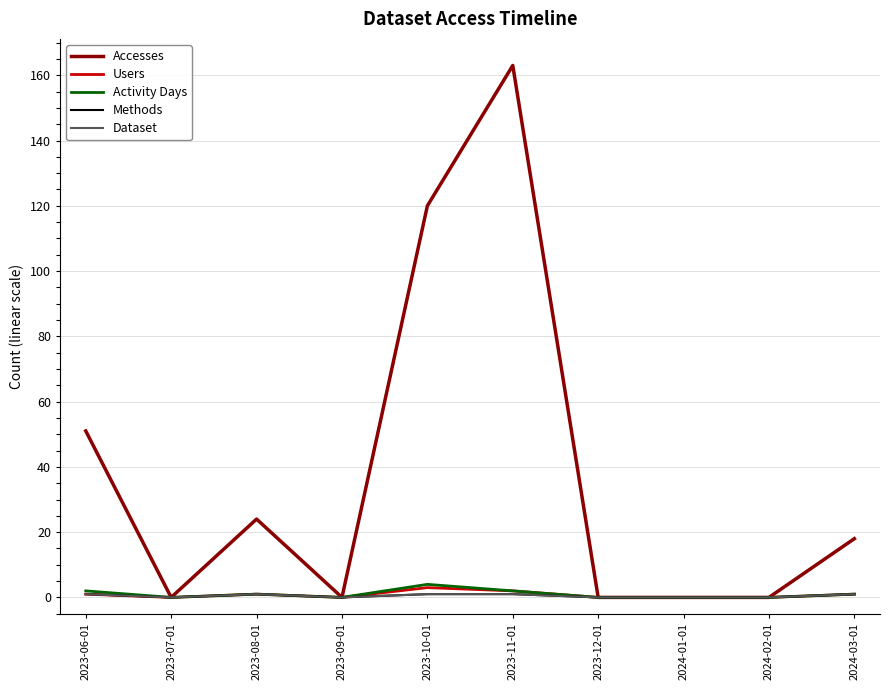

At which category does Users reach its first local valley?

2023-07-01